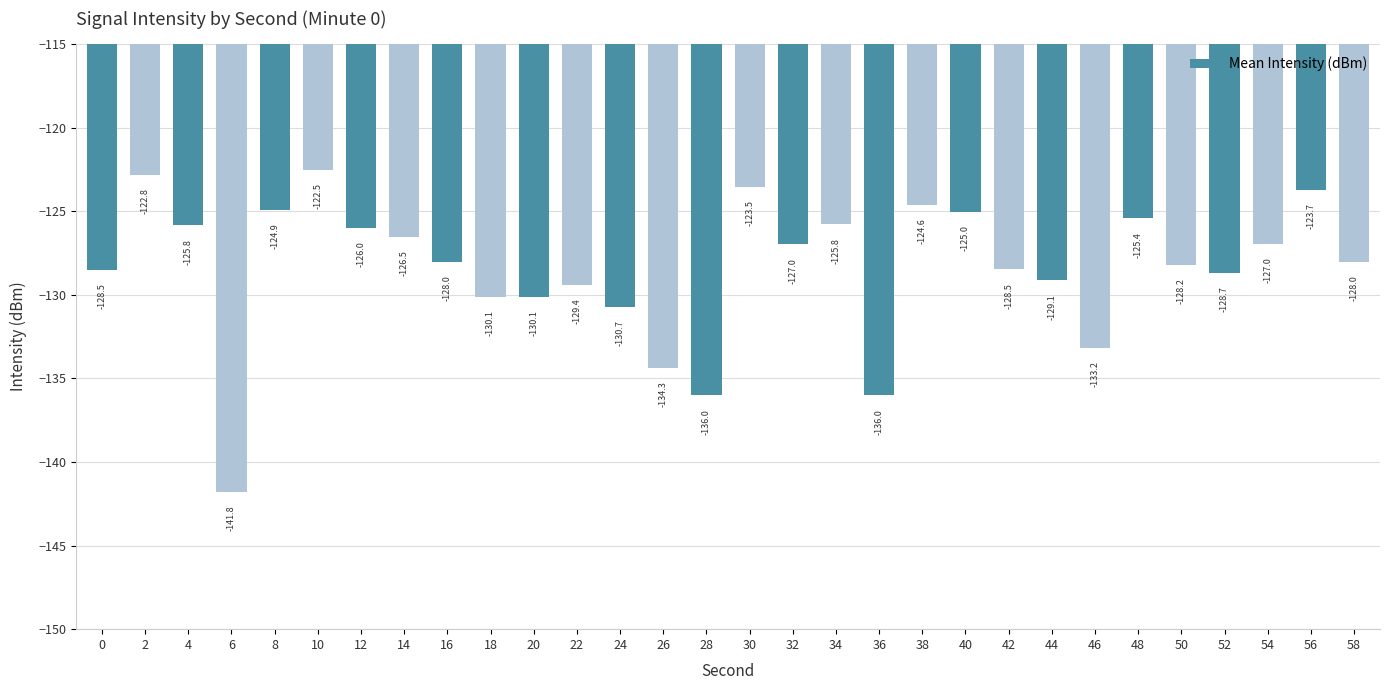

What is the difference between the second highest and second lowest values?

13.2